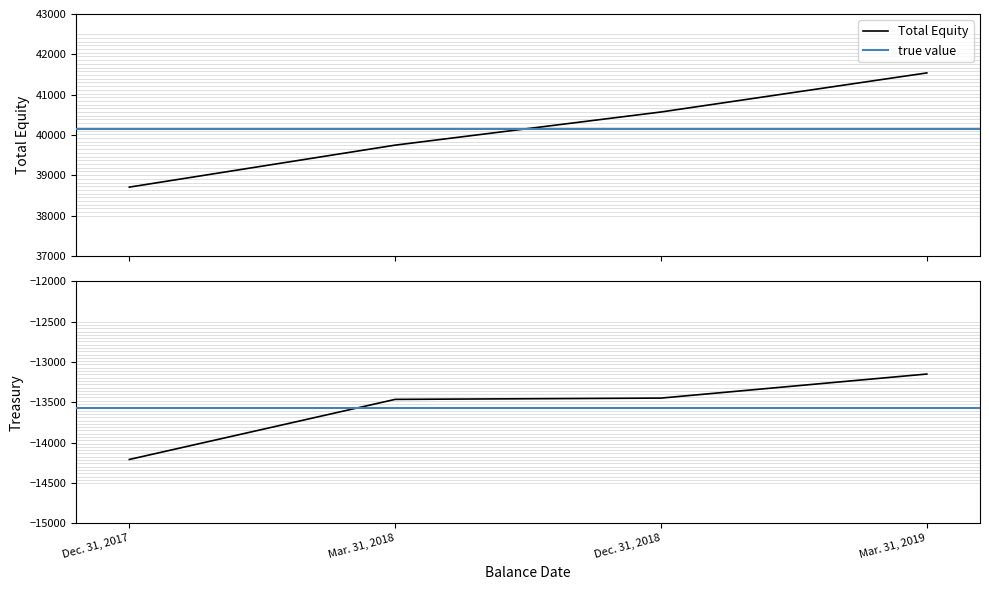

Where is the data nearest to the value 40126?

Mar. 31, 2018